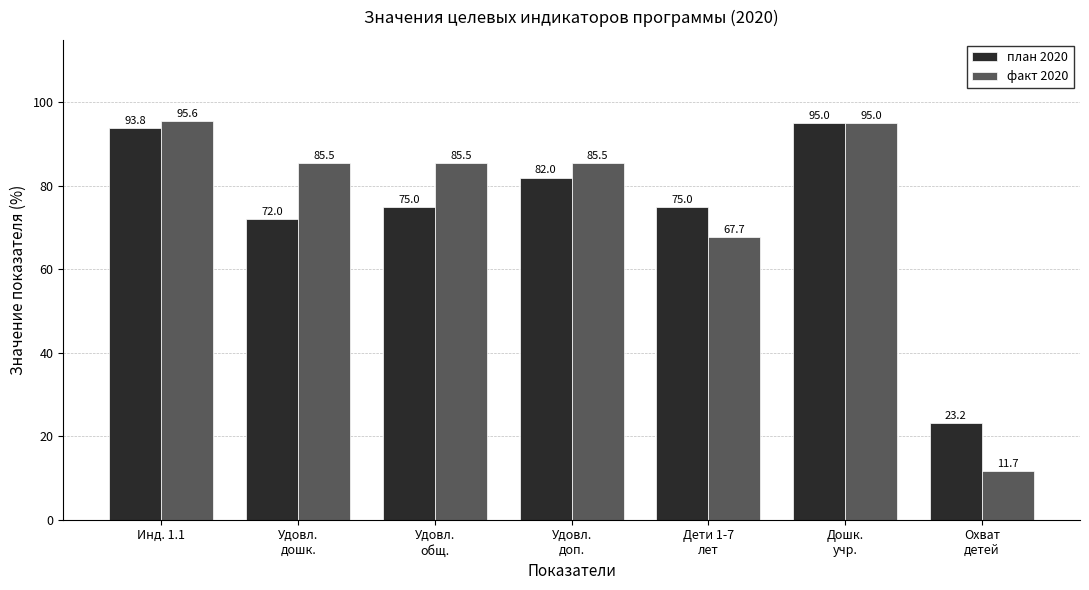

At Охват
детей, list the series in order from smallest to largest.

факт 2020, план 2020